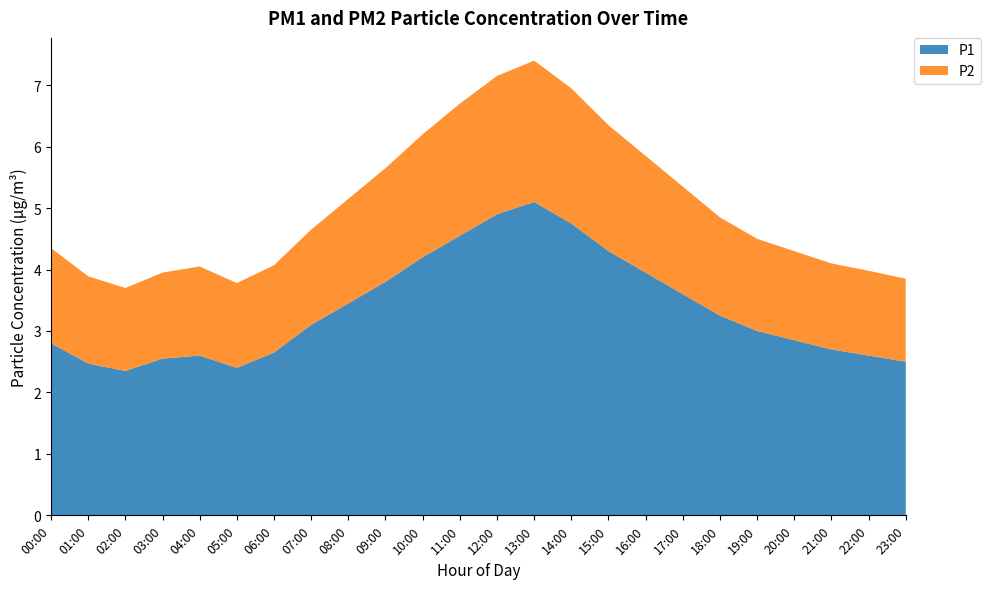

Reading left to right, extract all data points from this chart.

P1: 2.8	2.5	2.4	2.5	2.6	2.4	2.6	3.1	3.5	3.8	4.2	4.5	4.9	5.1	4.8	4.3	4.0	3.6	3.2	3.0	2.9	2.7	2.6	2.5
P2: 1.6	1.4	1.4	1.4	1.4	1.4	1.4	1.6	1.7	1.9	2.0	2.1	2.2	2.3	2.2	2.0	1.9	1.8	1.6	1.5	1.4	1.4	1.4	1.4